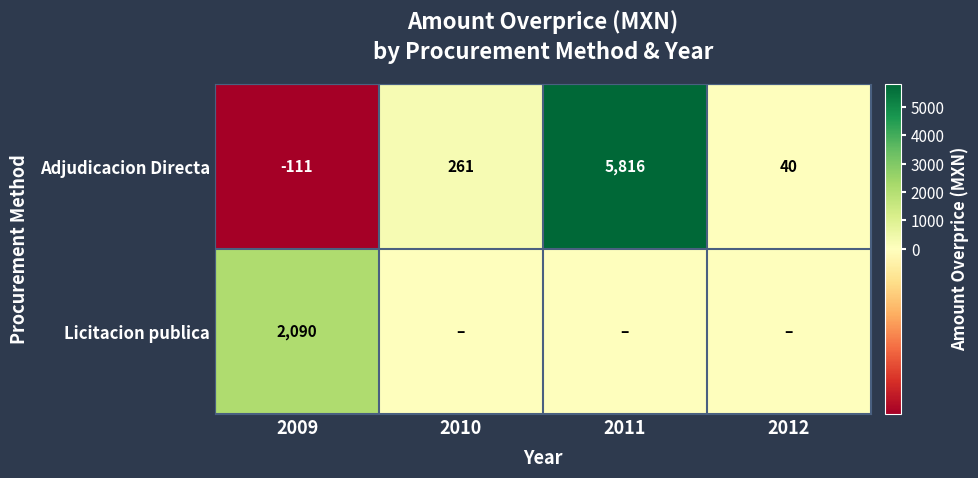

Read the Adjudicacion Directa value at 2011, to the nearest 100.

5800